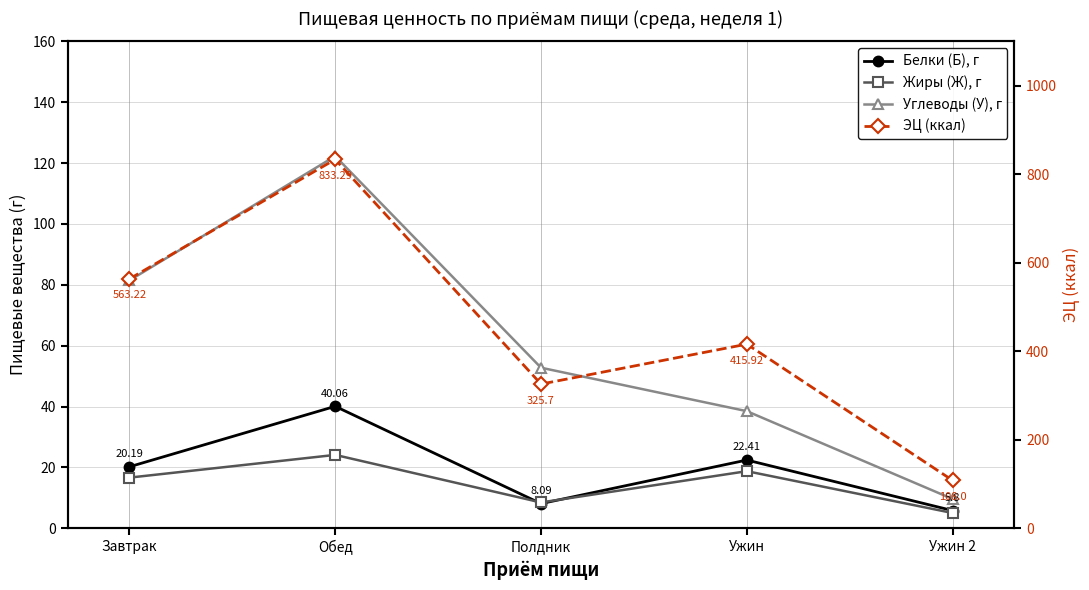

True or false: ЭЦ (ккал) and Белки (Б), г intersect in this chart.

False